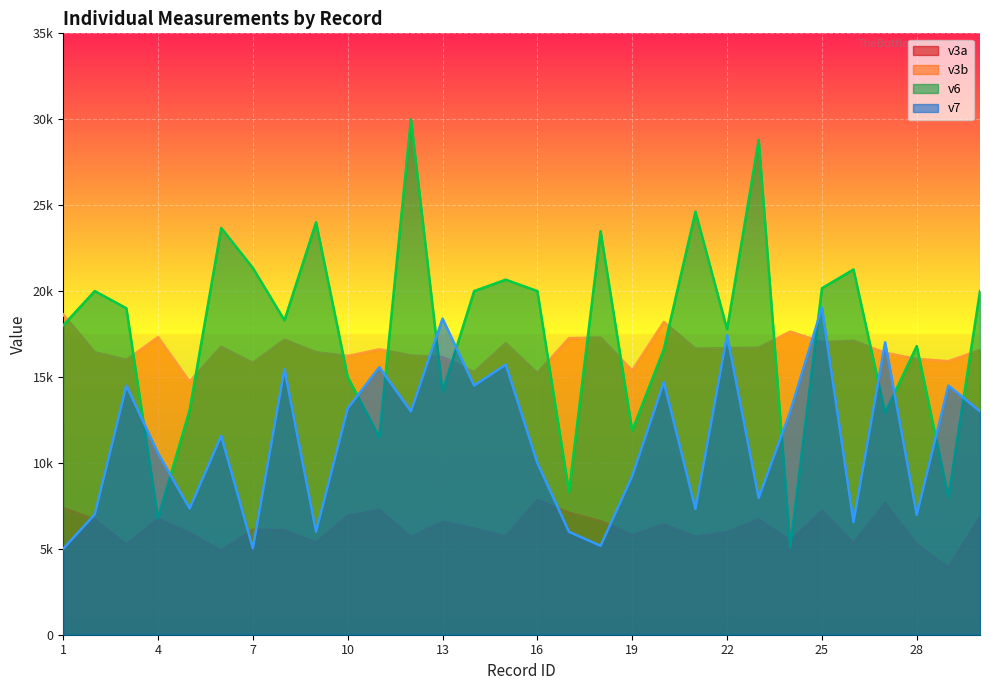

How many lines are shown in the chart?

4